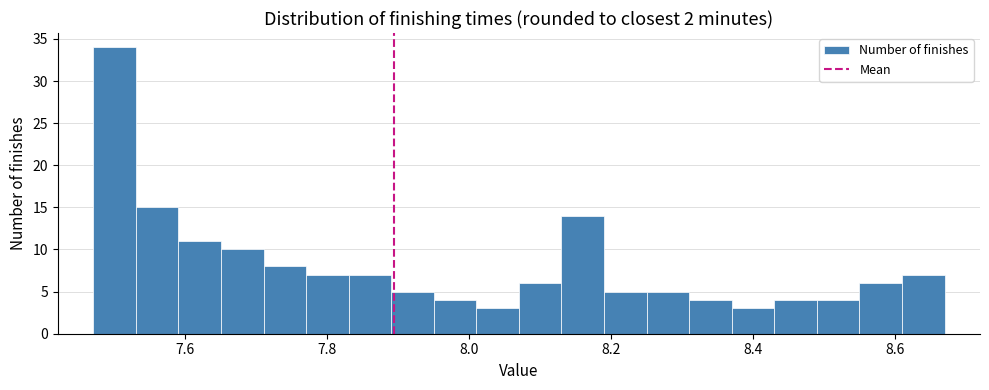

Read against the x-axis, roughly where is the centre of the tallest bar?

7.50